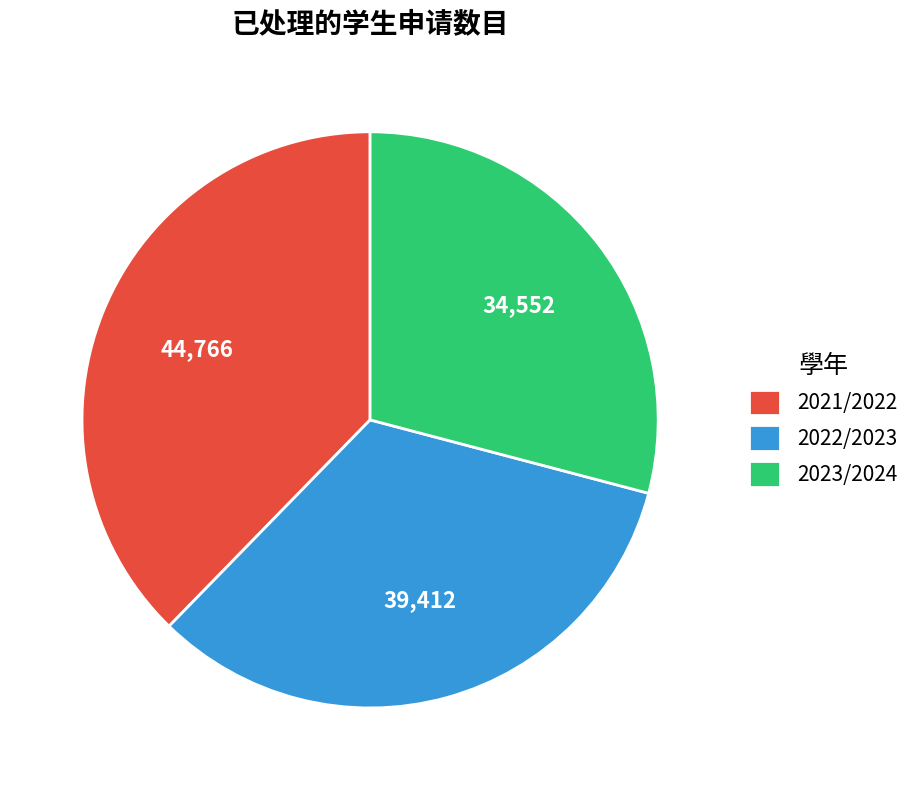

Between 2023/2024 and 2021/2022, which is larger?

2021/2022